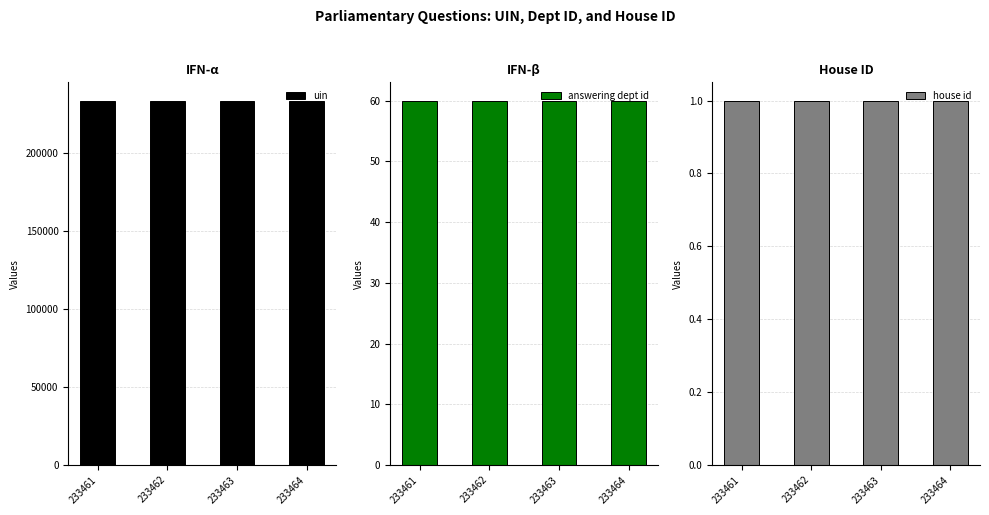

Reading left to right, transcribe all the data shown in this chart.

uin: 233461	233462	233463	233464
answering dept id: 60	60	60	60
house id: 1	1	1	1